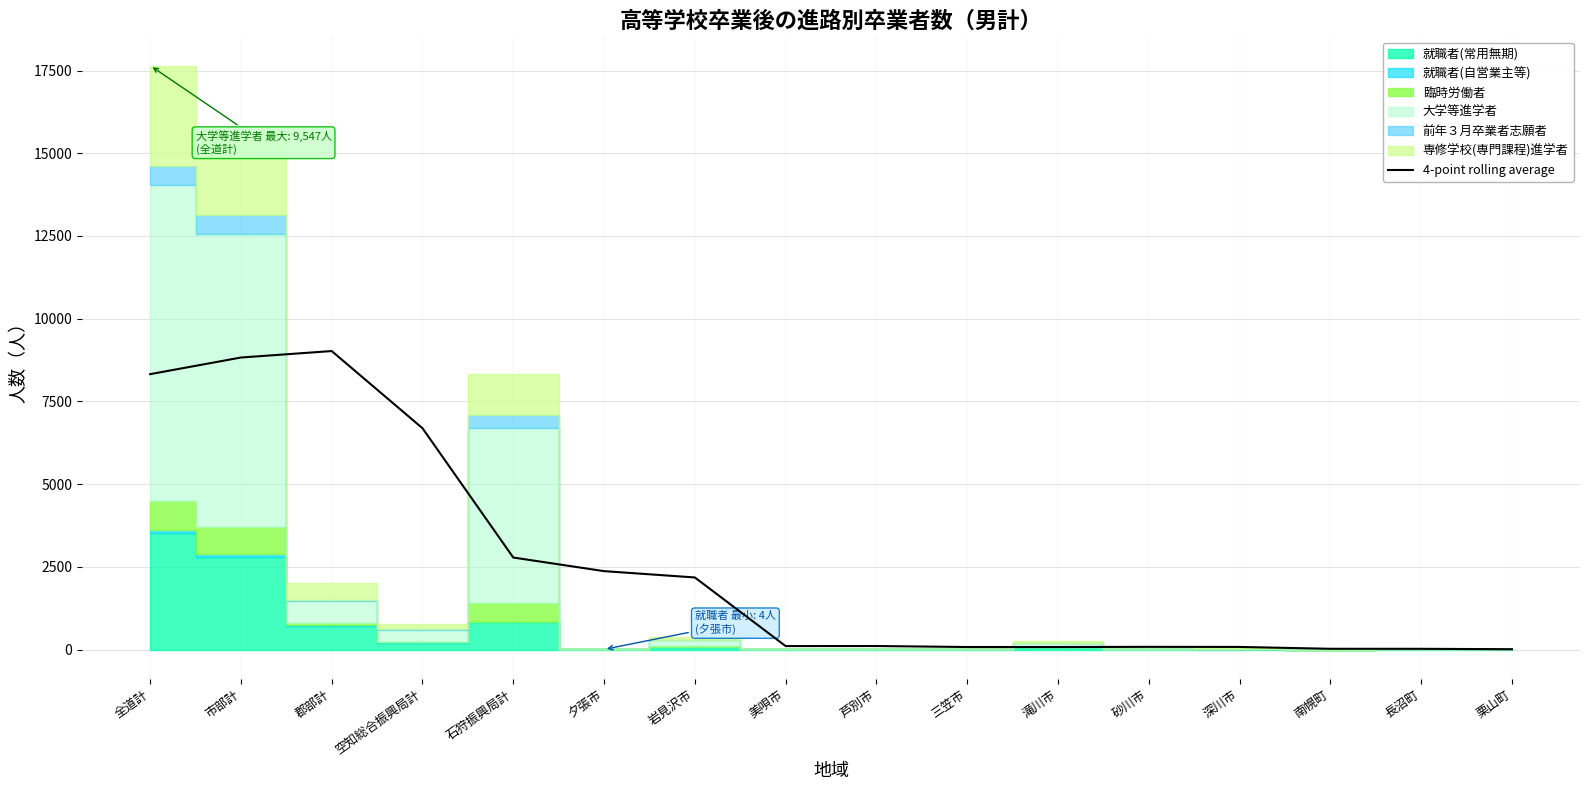

At which category does the chart reach its minimum across all series?

栗山町